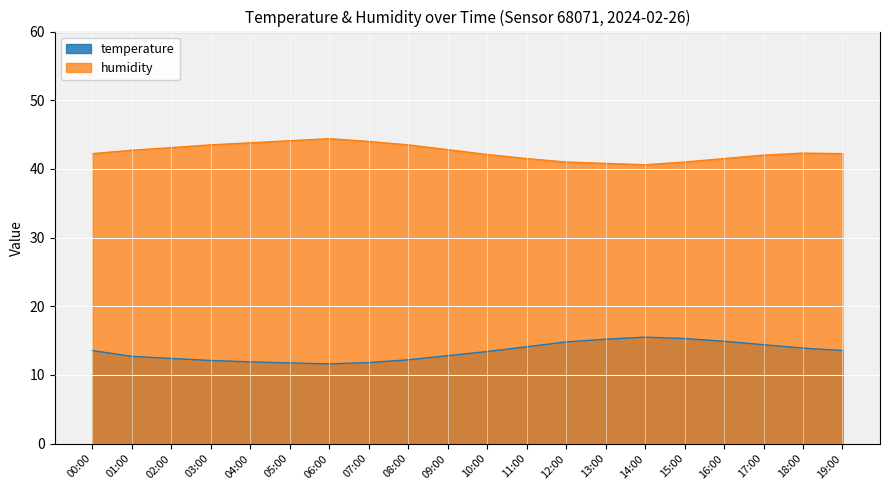

How many distinct data groups are displayed?

2